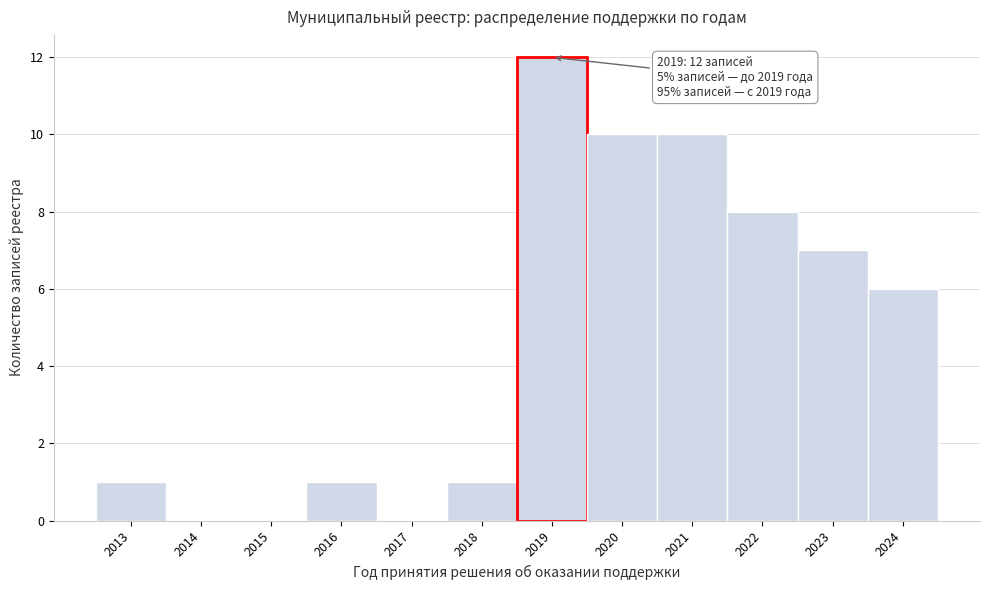

Which range on the x-axis has the tallest bar?

2018.5 to 2019.5